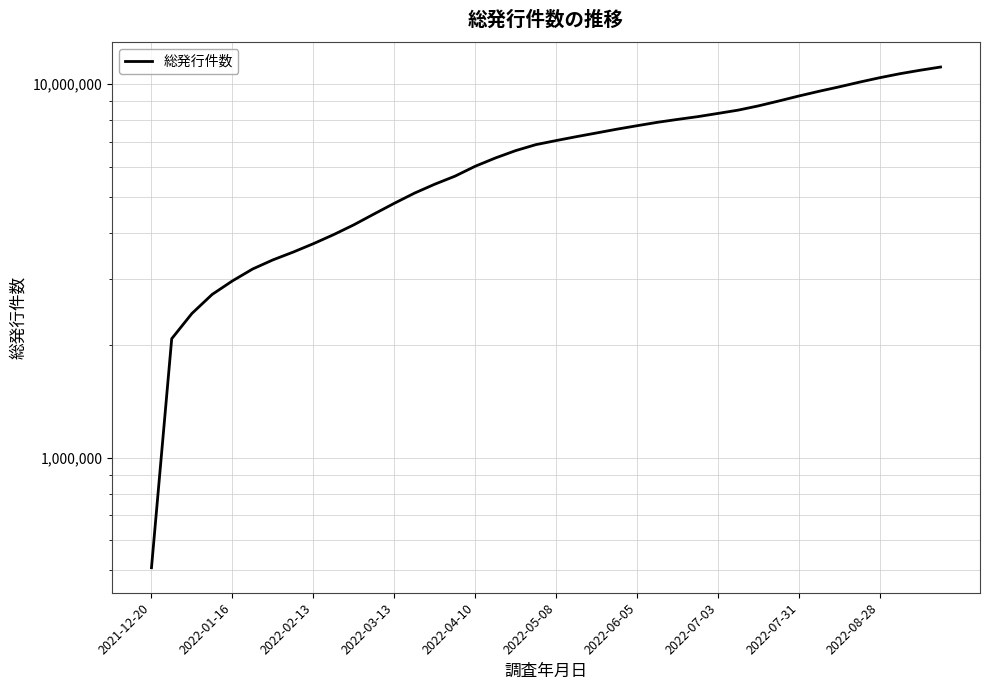

Which category has the lowest value across all series?

2021-12-20